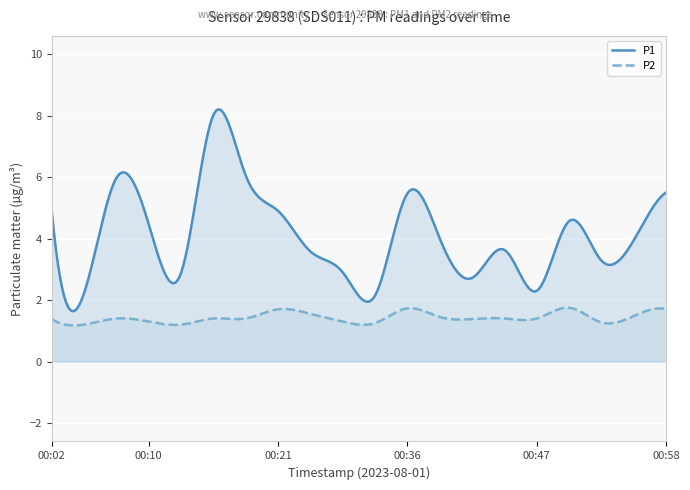

Which series changed the most between 00:16 and 00:50?

P1